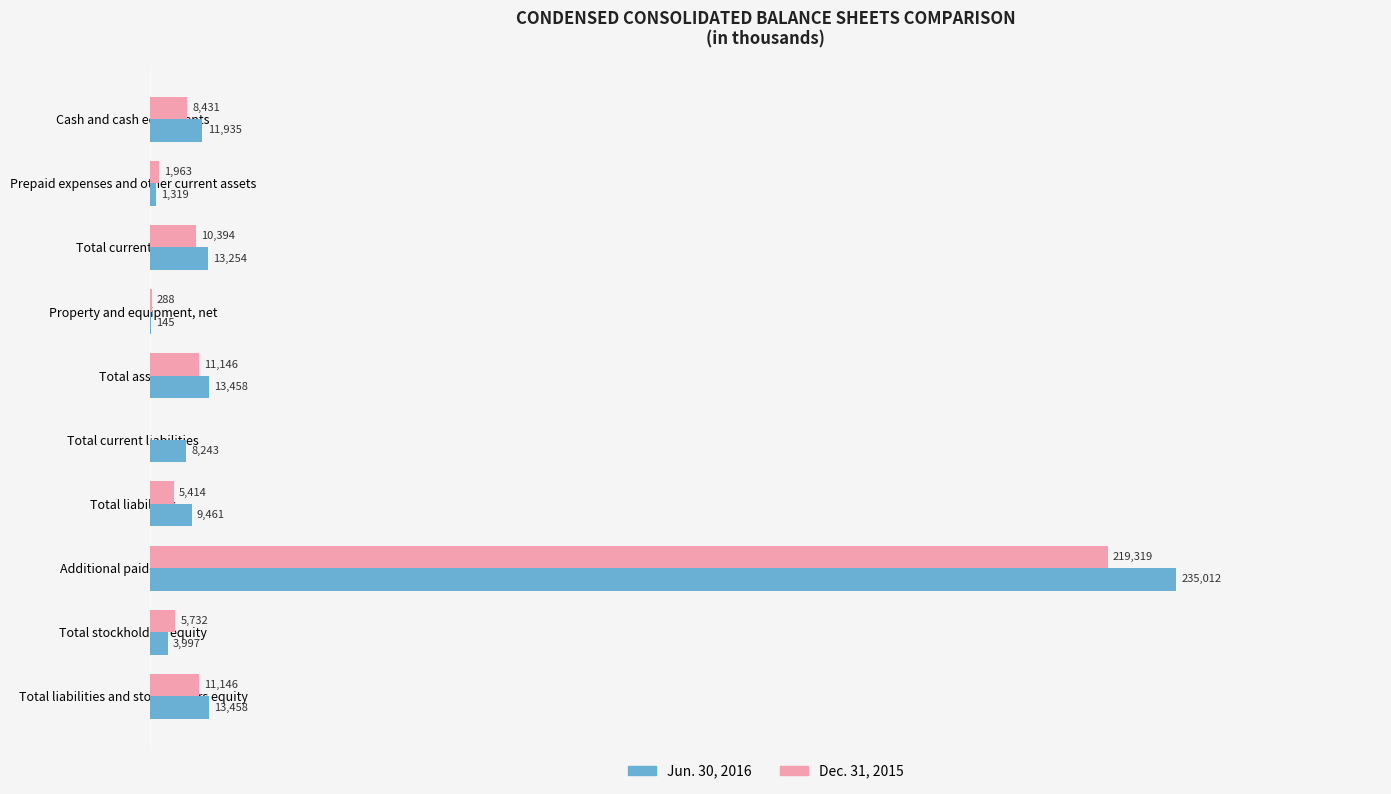

Is the value of Jun. 30, 2016 at Total stockholders equity greater than the value of Dec. 31, 2015 at Total current assets?

No